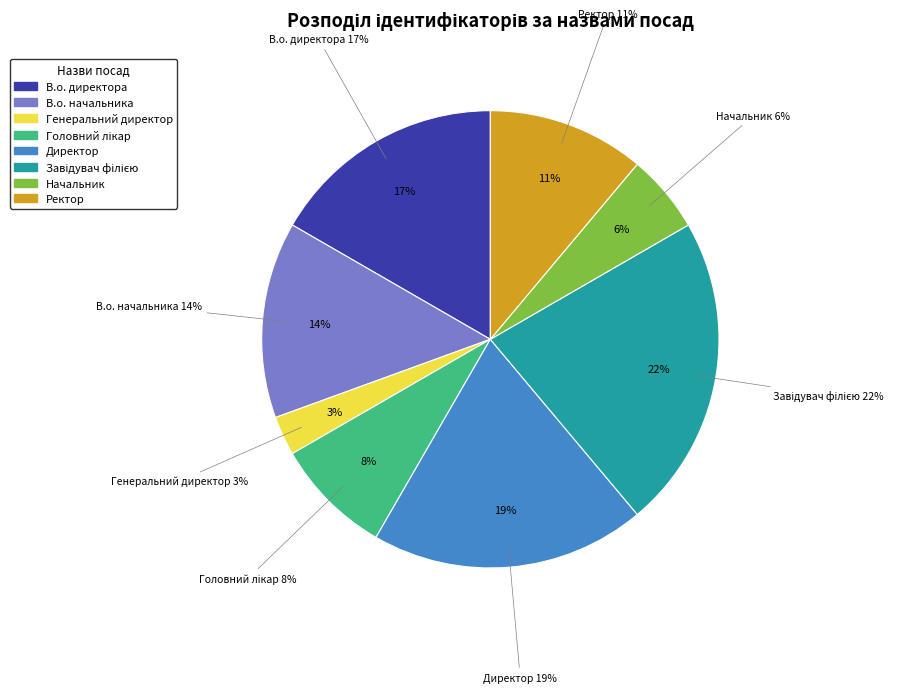

Between Ректор and Головний лікар, which is larger?

Ректор